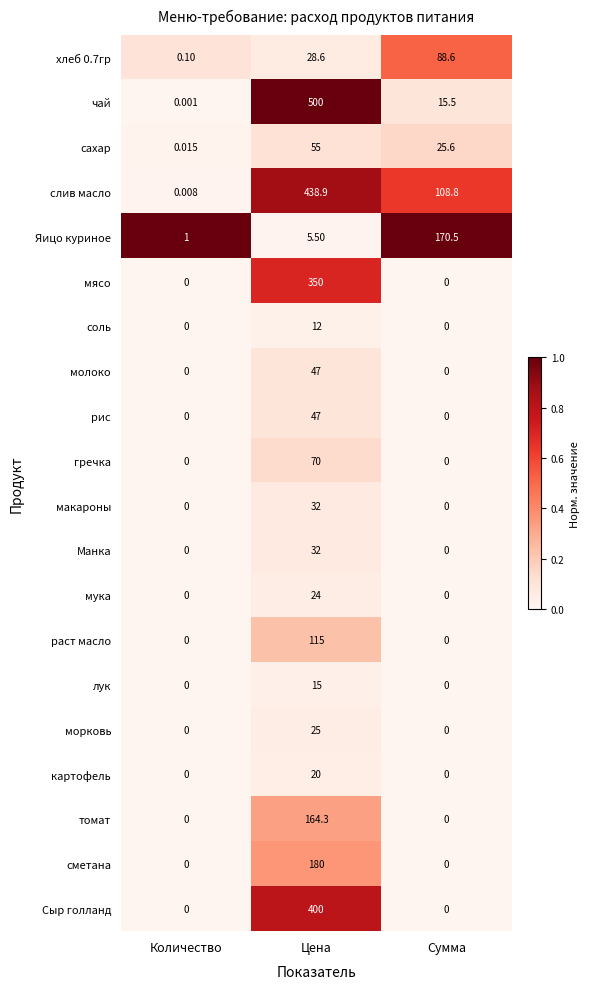

Rank the categories by Яицо куриное value from highest to lowest.

Сумма, Цена, Количество